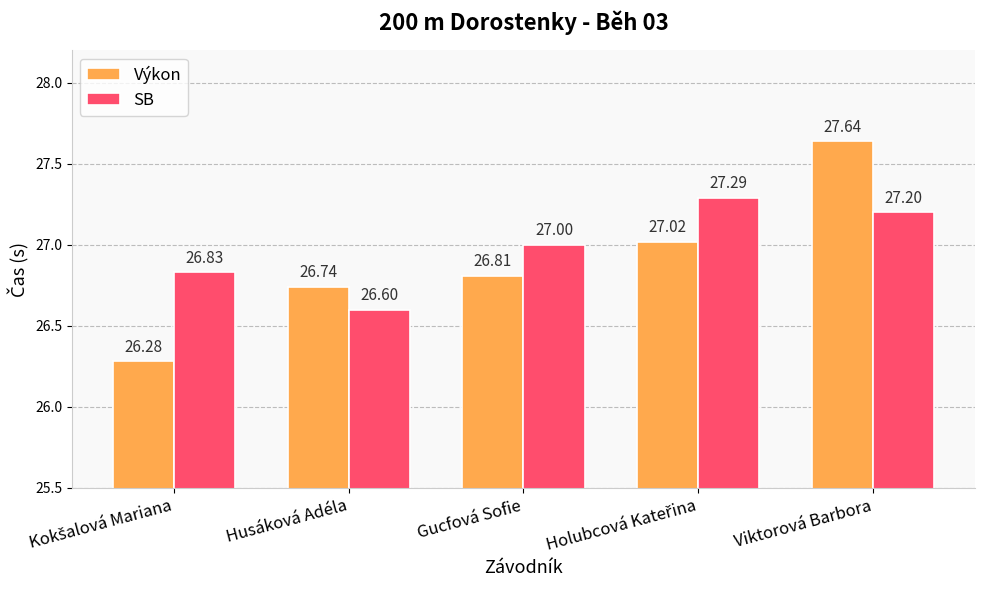

How many series are shown in this chart?

2